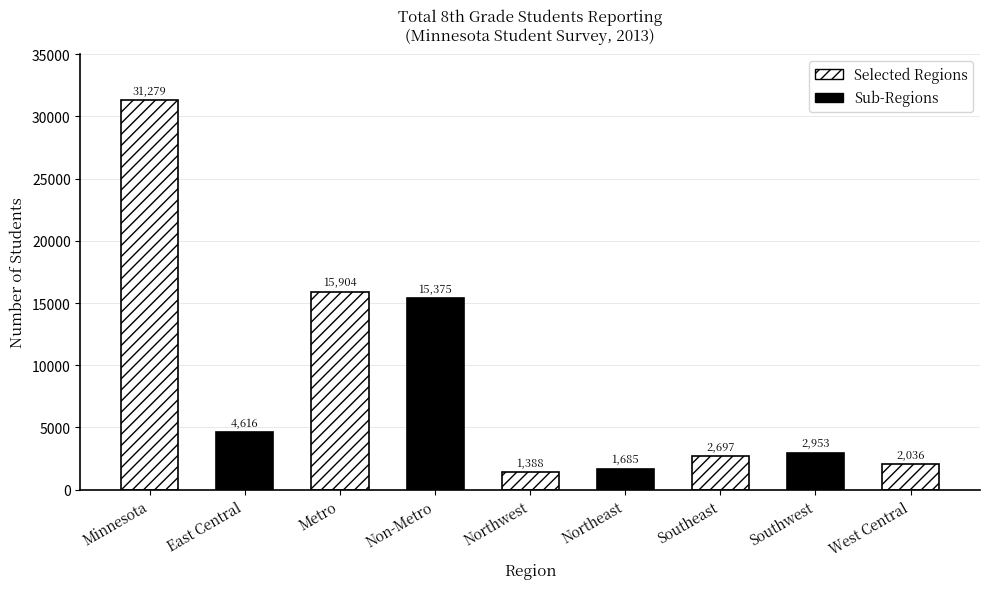

What is the maximum value shown in the chart?

31279